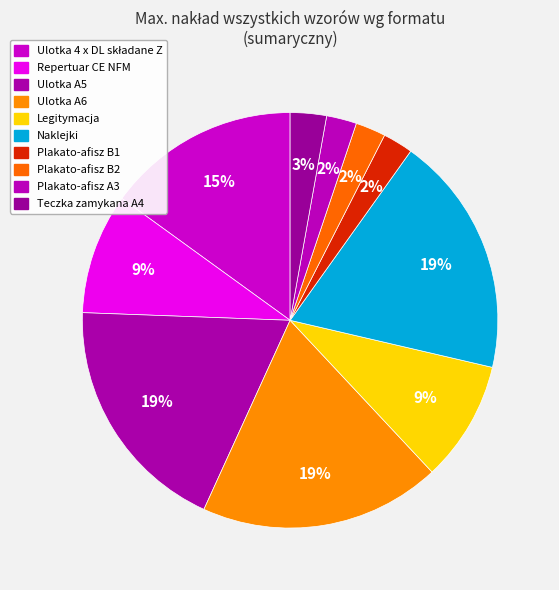

What is the largest slice in the pie chart?

Ulotka A5 (pocztówka i dyplom)